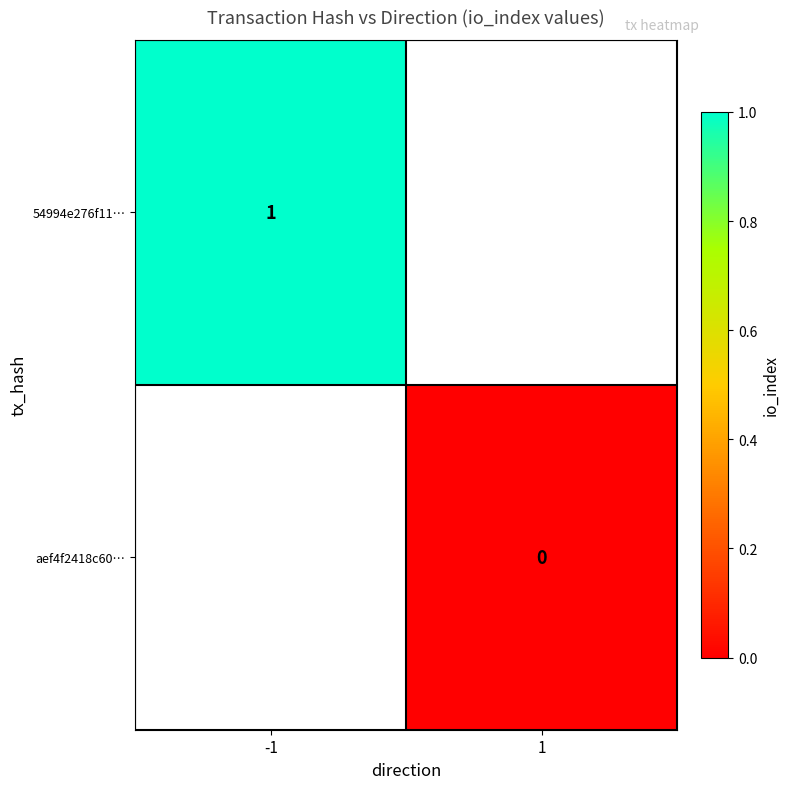

True or false: 54994e276f11… has a value of 1 at -1.

True